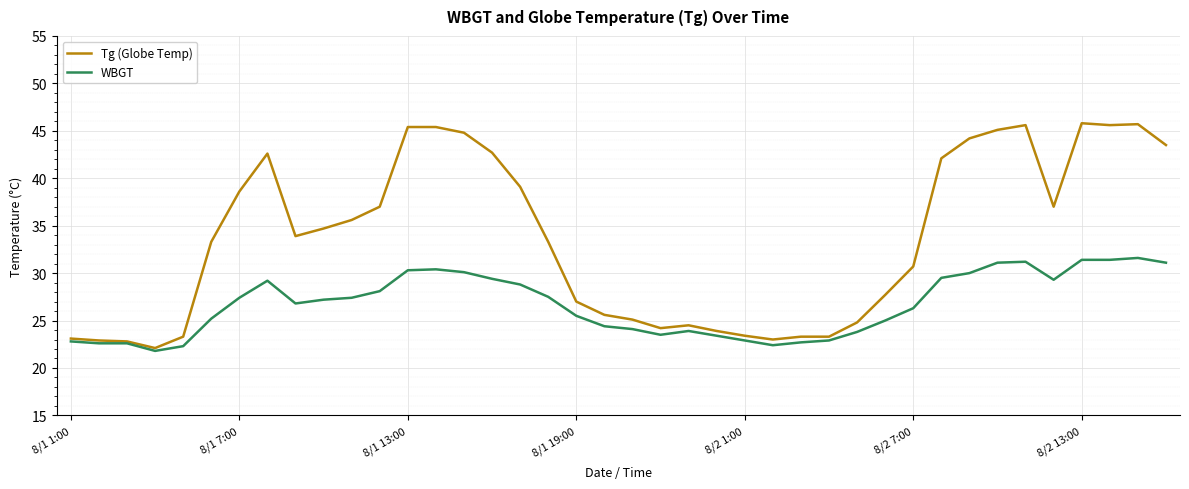

Which series has the widest spread of values?

Tg (Globe Temp)